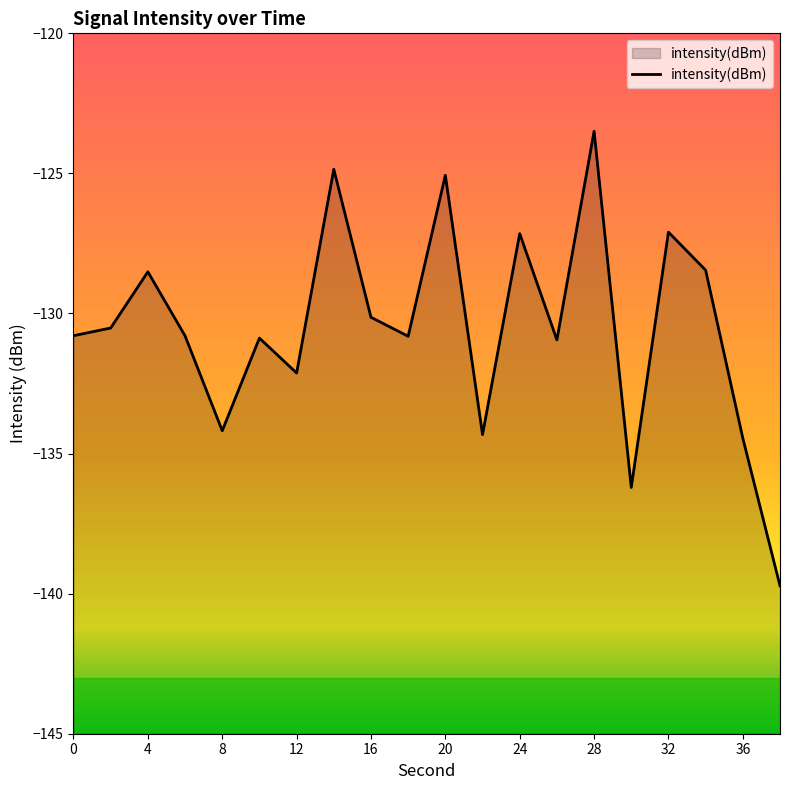

How many points are lower than both their immediate neighbors (excluding endpoints)?

6